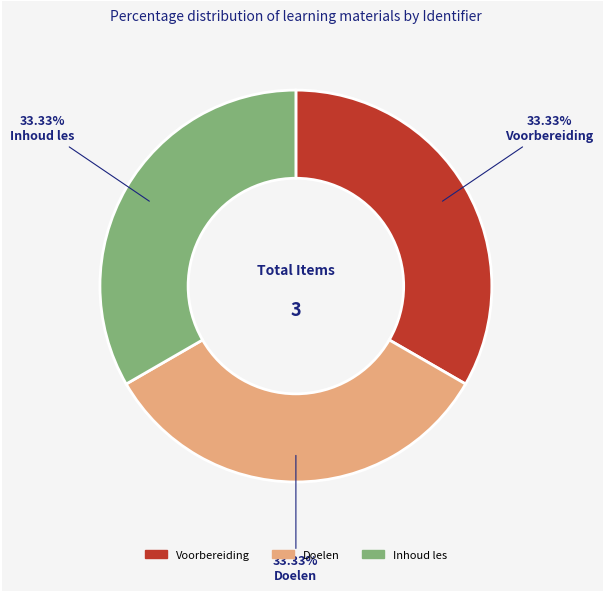

To the nearest percent, what is the average slice percentage?

33%